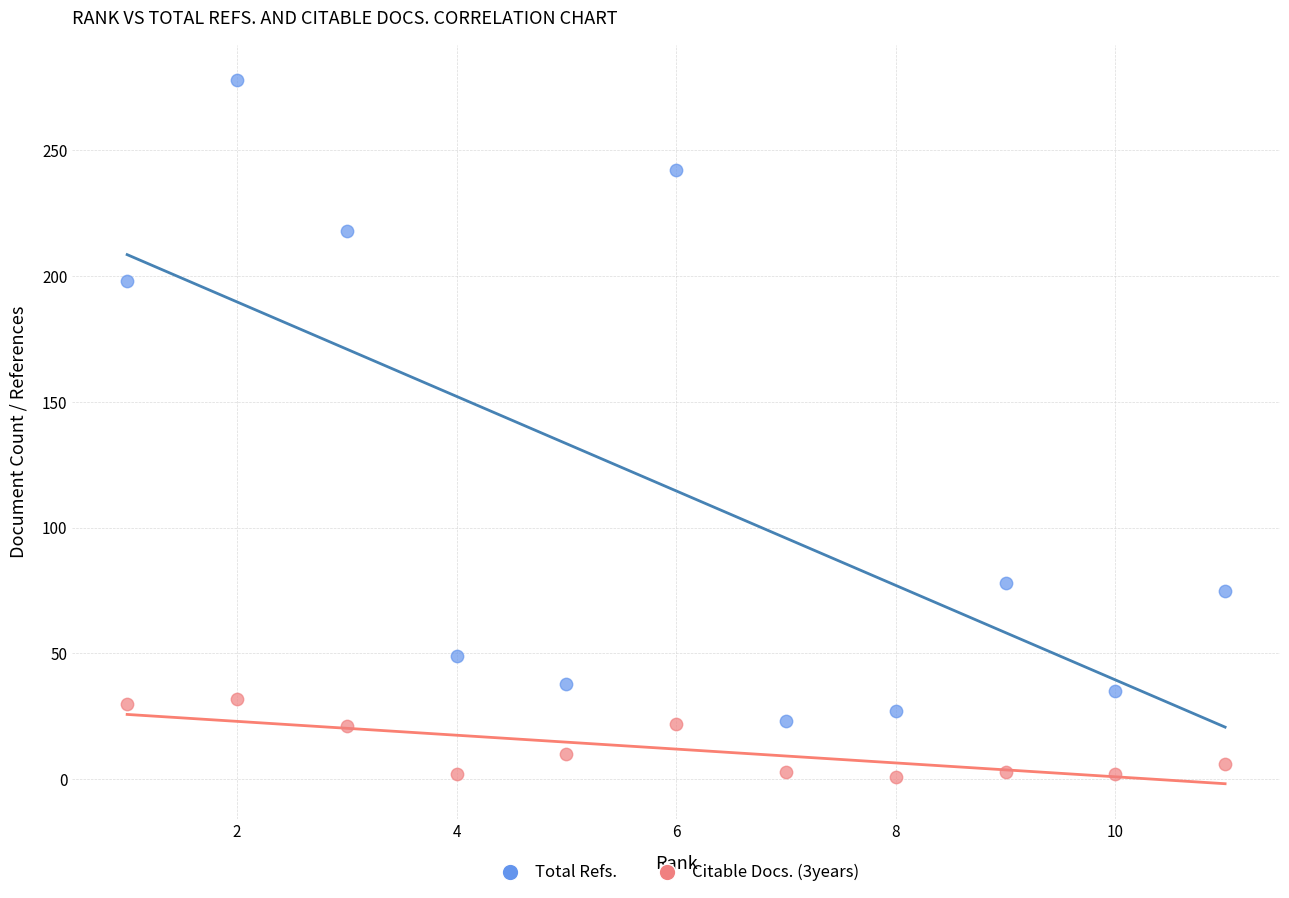

Across all data points, what is the range of X values (max minus min)?

10